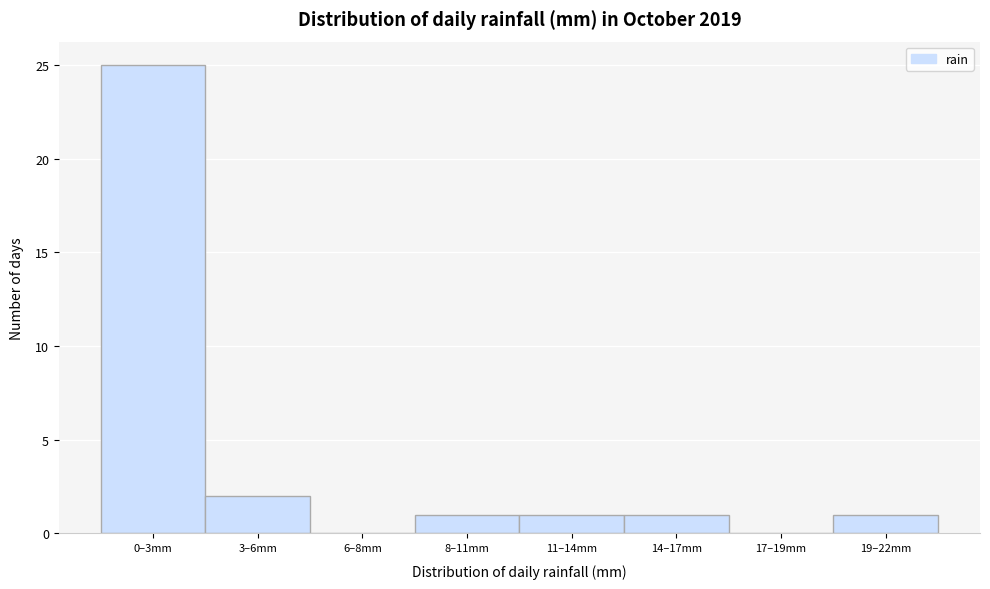

Reading right to left, list all the values displayed in this chart.

19–22mm=1	17–19mm=0	14–17mm=1	11–14mm=1	8–11mm=1	6–8mm=0	3–6mm=2	0–3mm=25